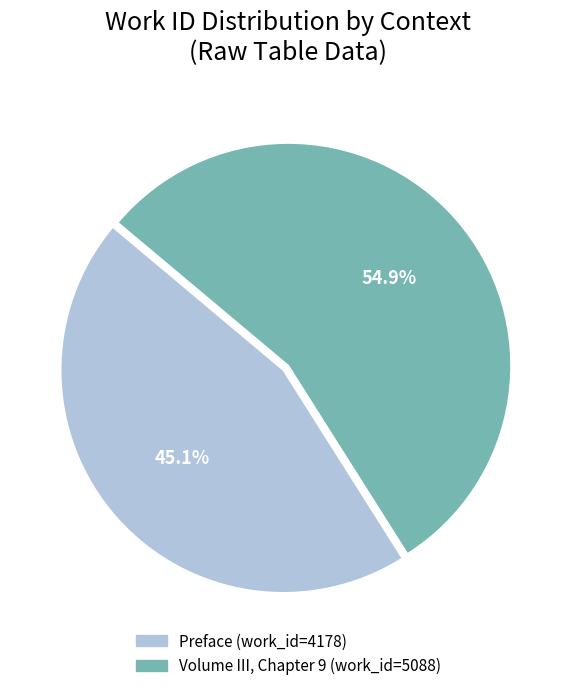

Which category has the biggest portion of the pie?

Volume III, Chapter 9